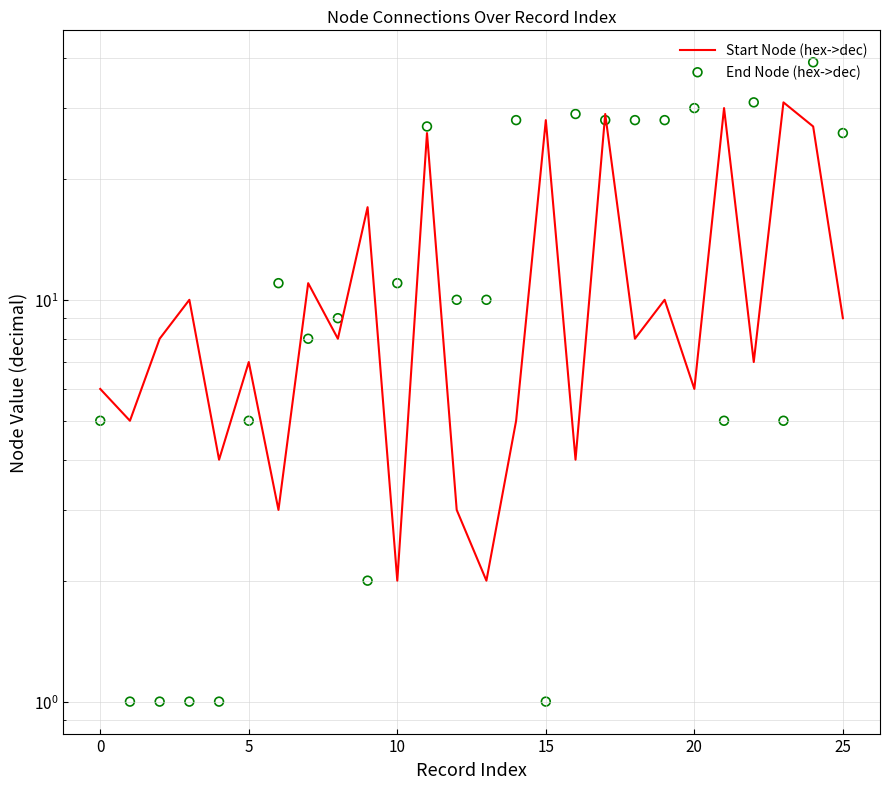

Which series reaches the maximum Y coordinate?

End Node (hex->dec)